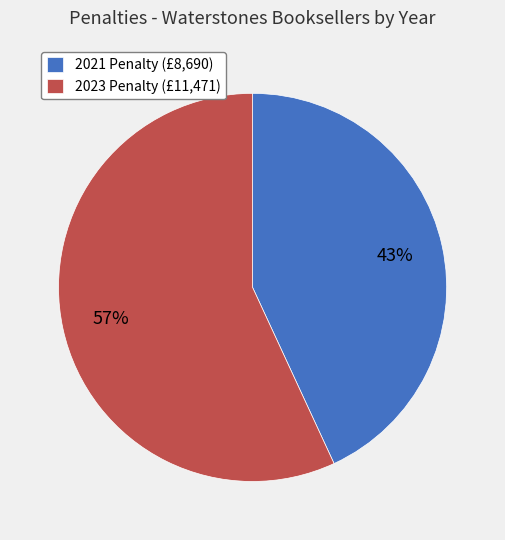

To the nearest percent, what portion does 2023 Penalty (£11,471) represent?

57%